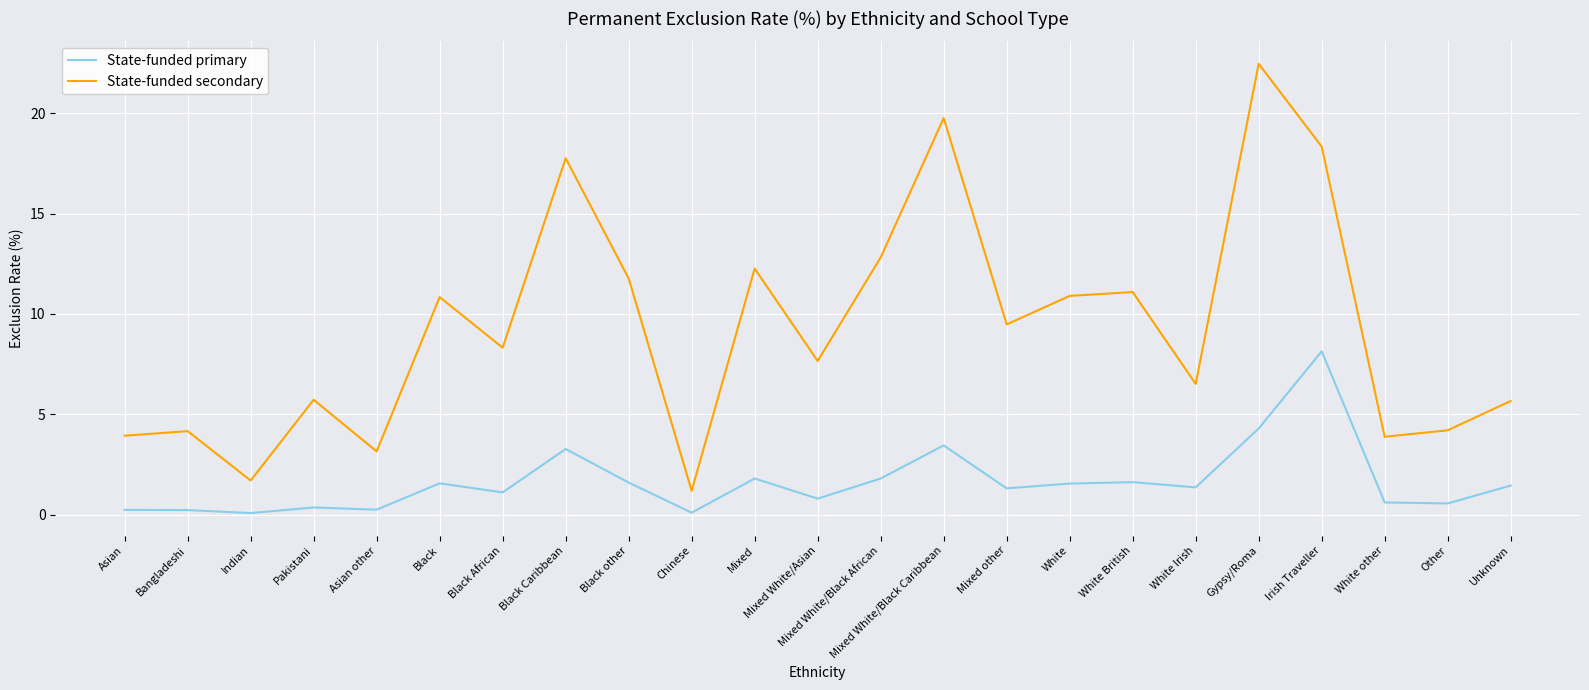

True or false: State-funded primary and State-funded secondary cross at least once.

False